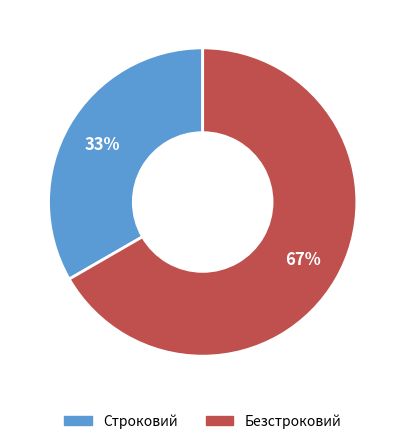

What is the largest slice in the pie chart?

Безстроковий